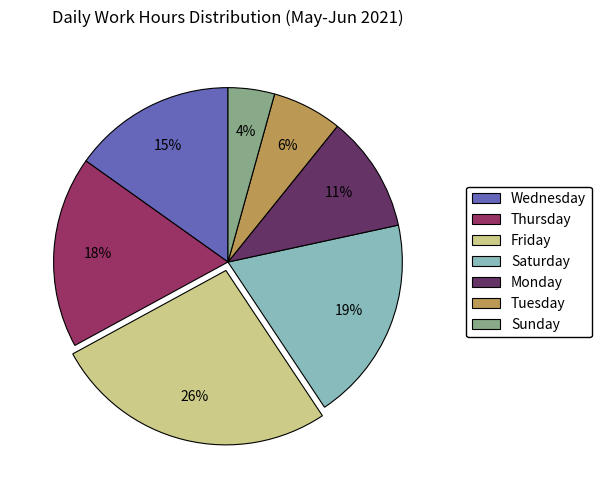

To the nearest percent, what is the difference between the largest and smallest slice percentages?

22%